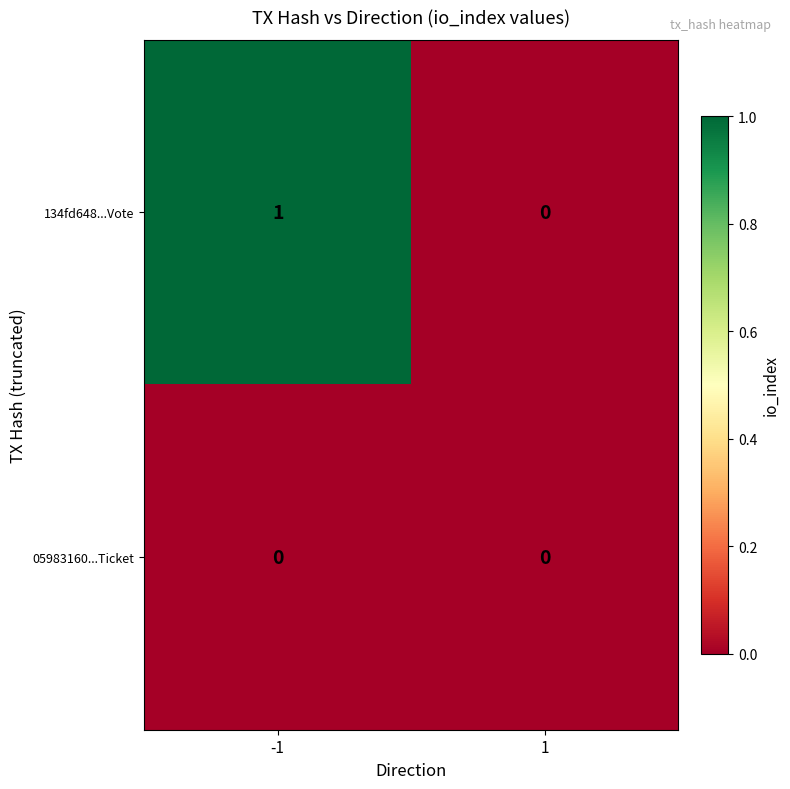

Reading left to right, extract all data points from this chart.

134fd648...Vote: 1	0
05983160...Ticket: 0	0